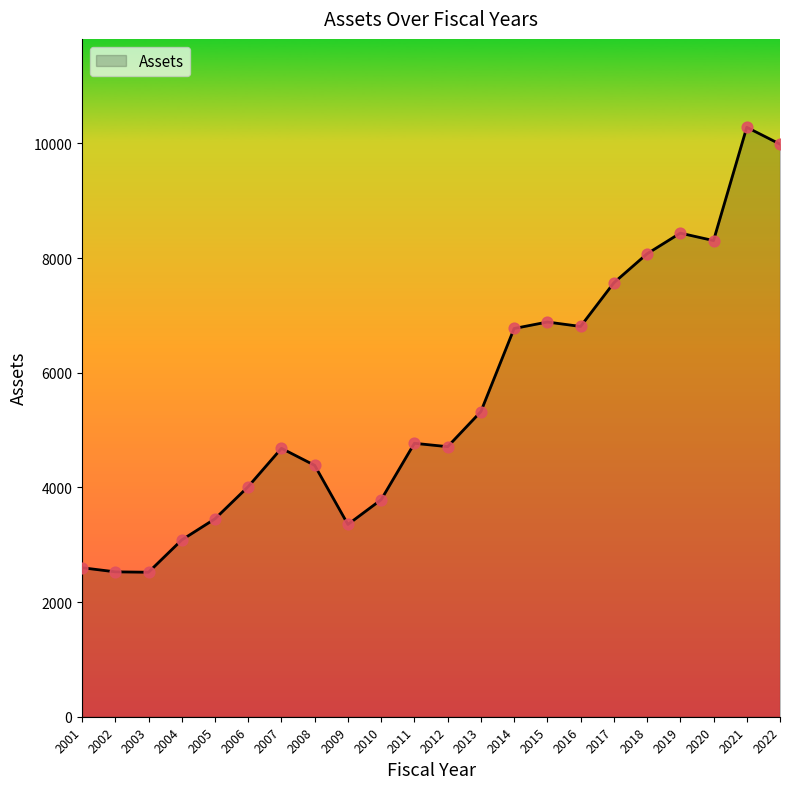

Approximately how many times larger is the value at 2010 compared to 2007?

0.8